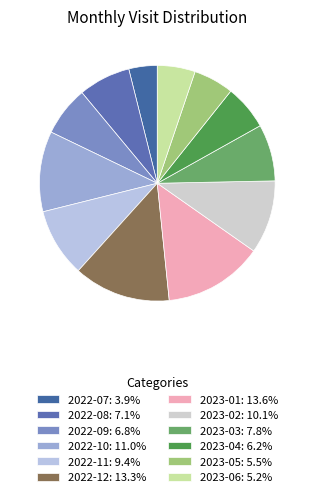

To the nearest percent, what is the difference between the 2022-11 and 2022-10 slice percentages?

2%